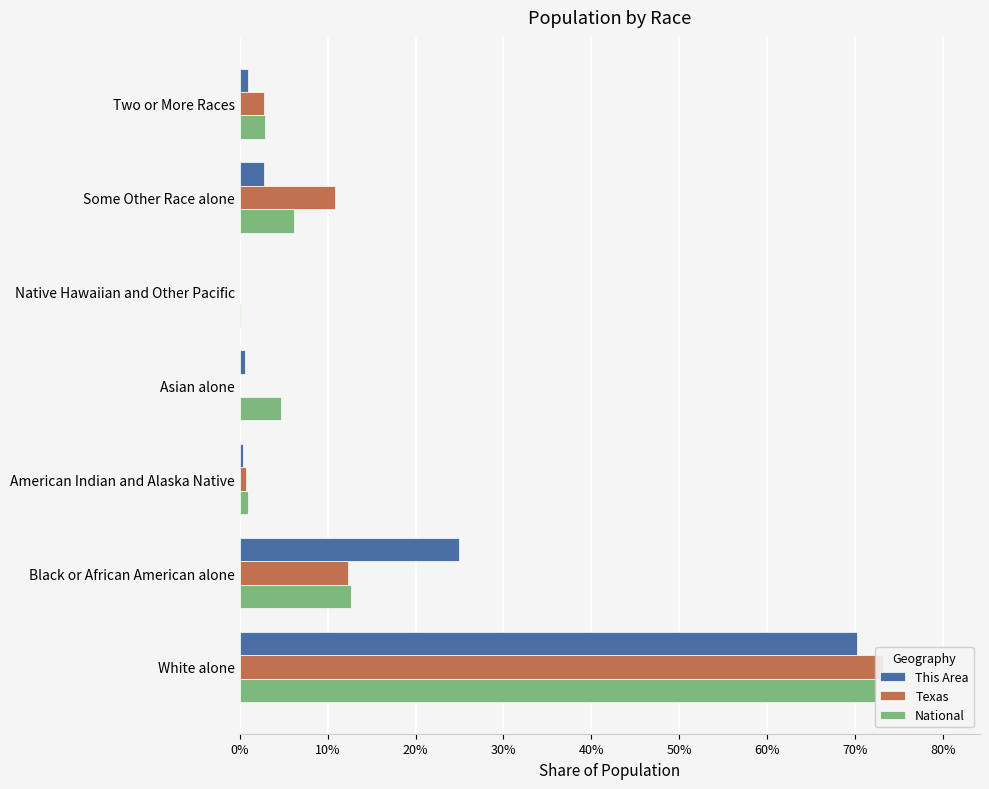

What position from the left is Asian alone?

4